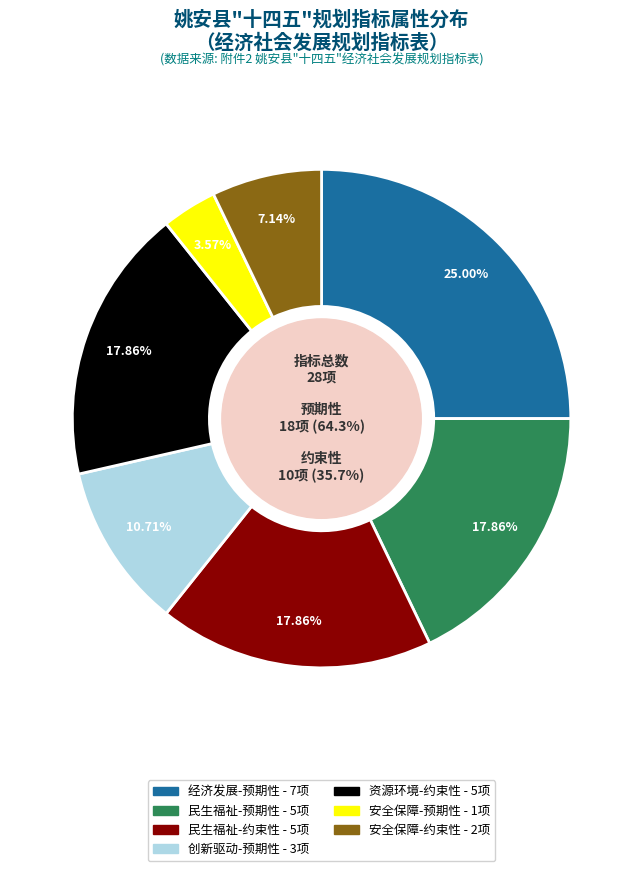

What is the majority slice?

预期性